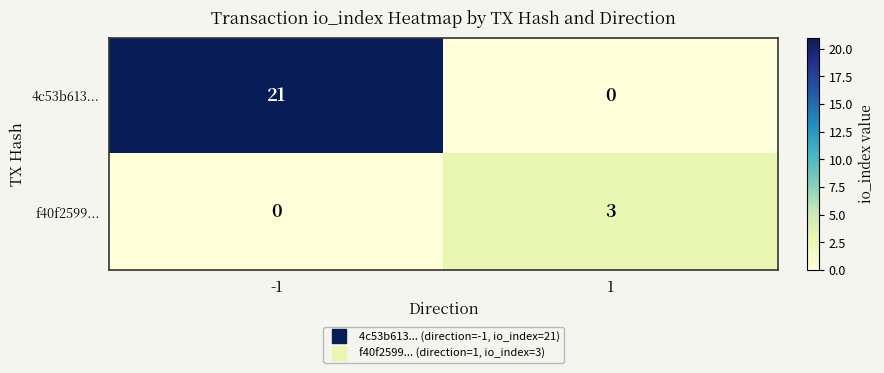

What is the sum of all 4c53b613... values?

21